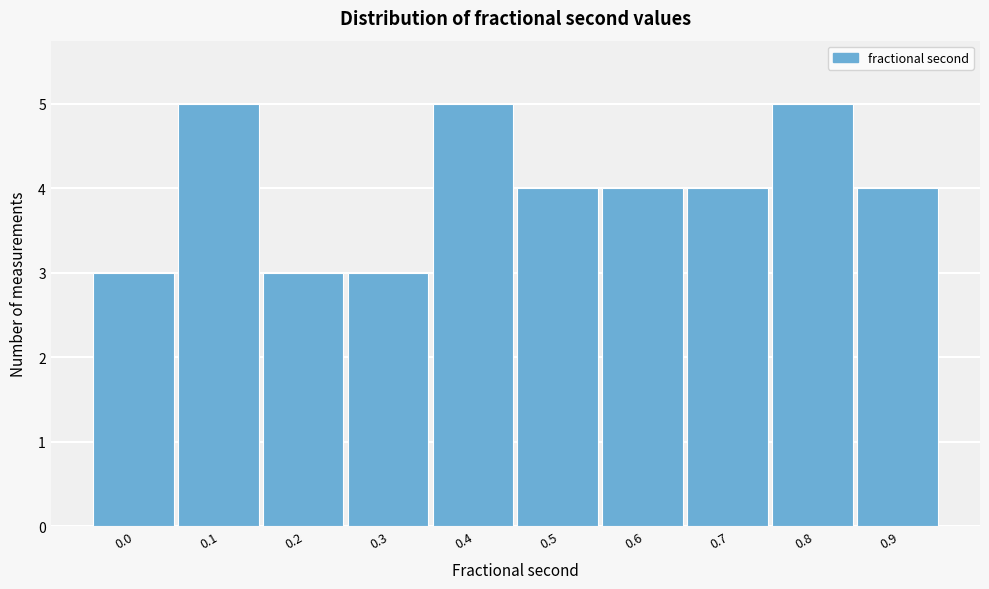

Reading left to right, list all the values displayed in this chart.

3	5	3	3	5	4	4	4	5	4